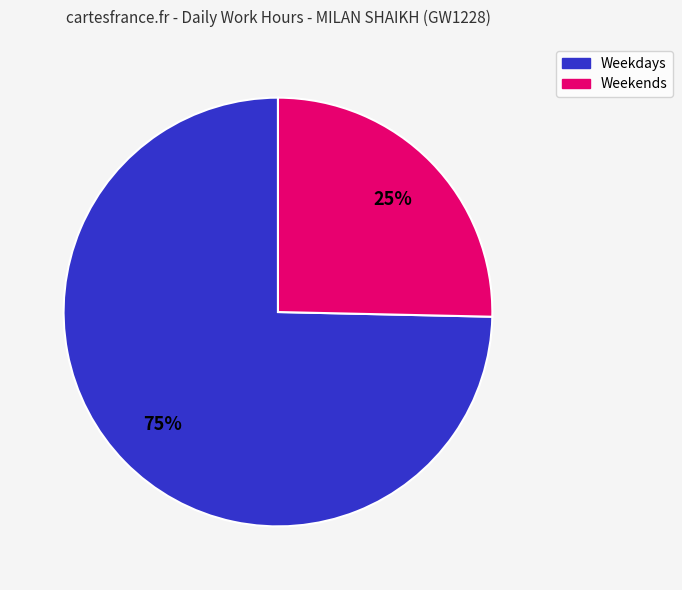

Between Weekdays and Weekends, which is larger?

Weekdays